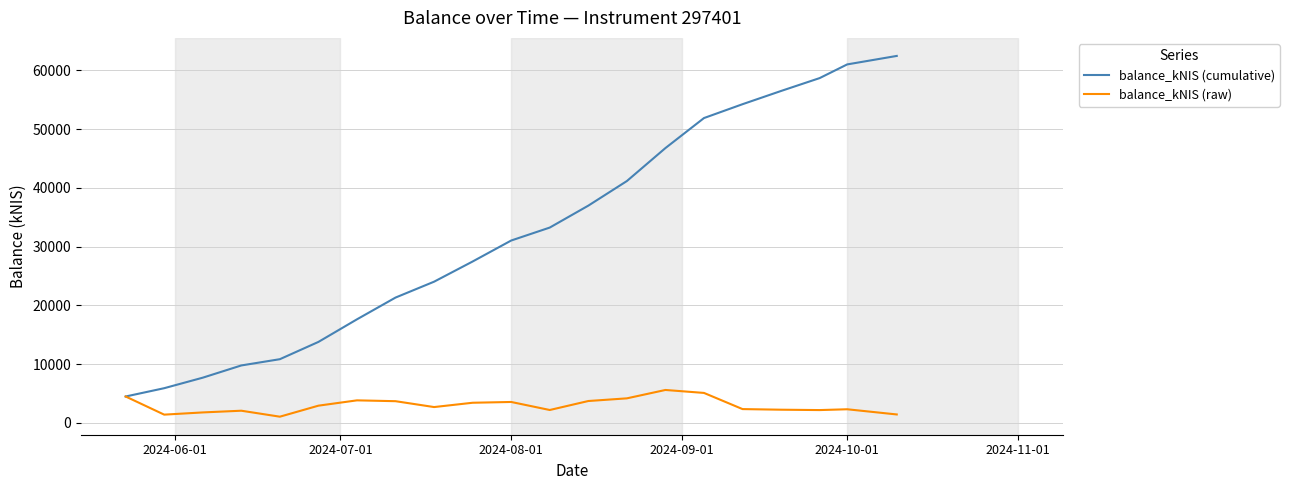

What is the maximum value for balance_kNIS (cumulative)?

62476.5